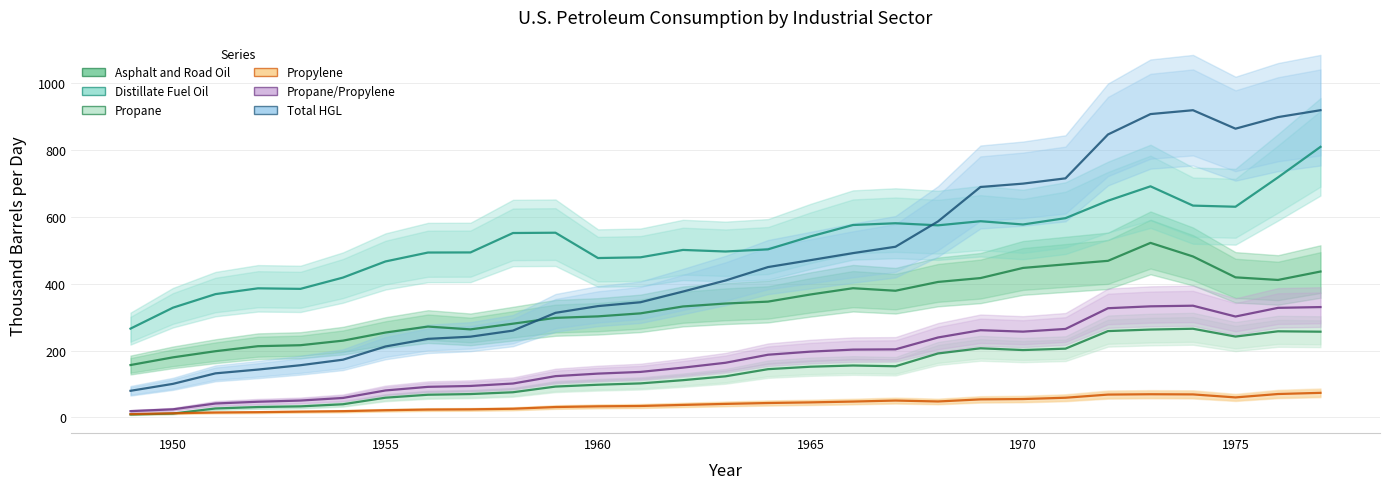

How many values in the Propane series are below 122?

14